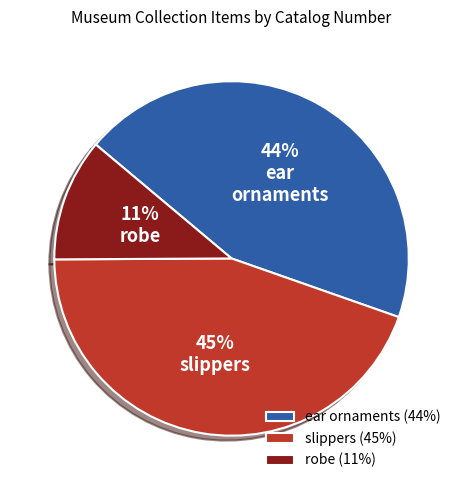

What is the smallest slice in the pie chart?

robe (11%)